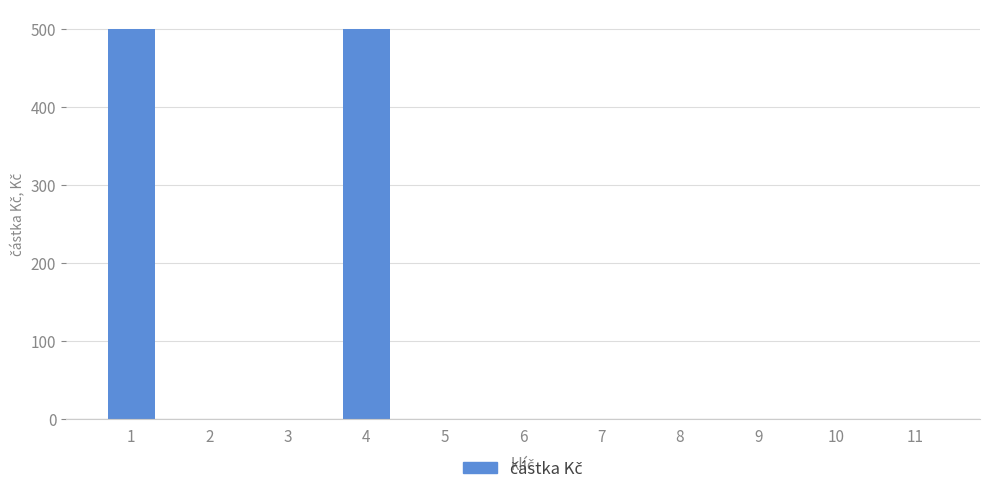

What is the change in value from 4 to 7?

-500